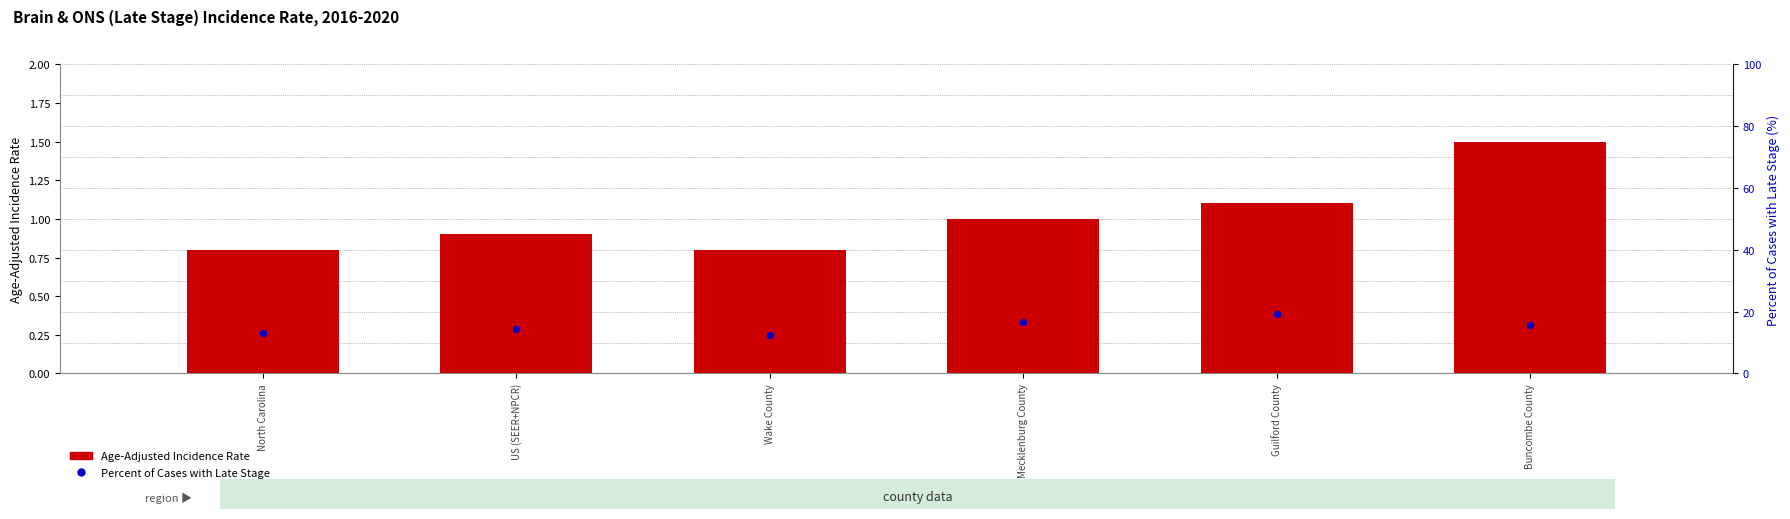

At which category is the sum across all series the highest?

Guilford County